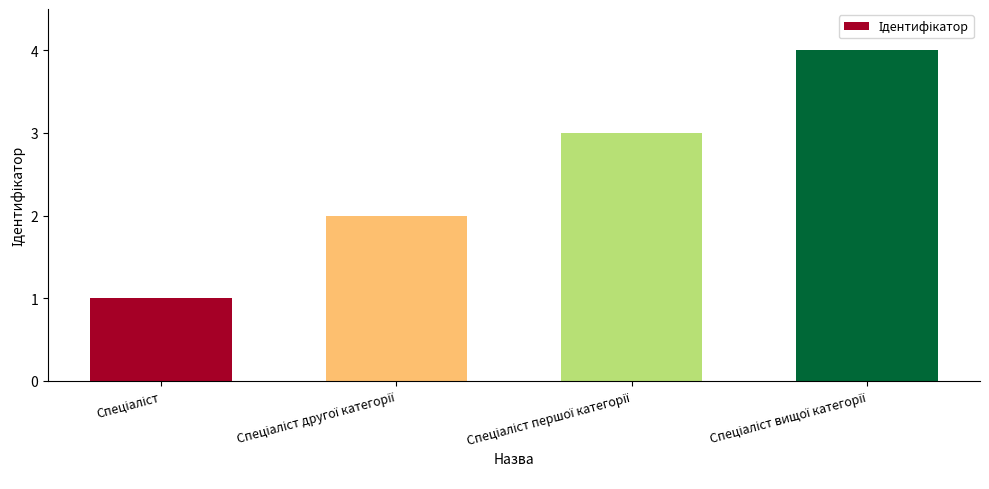

Are the bars horizontal?

No